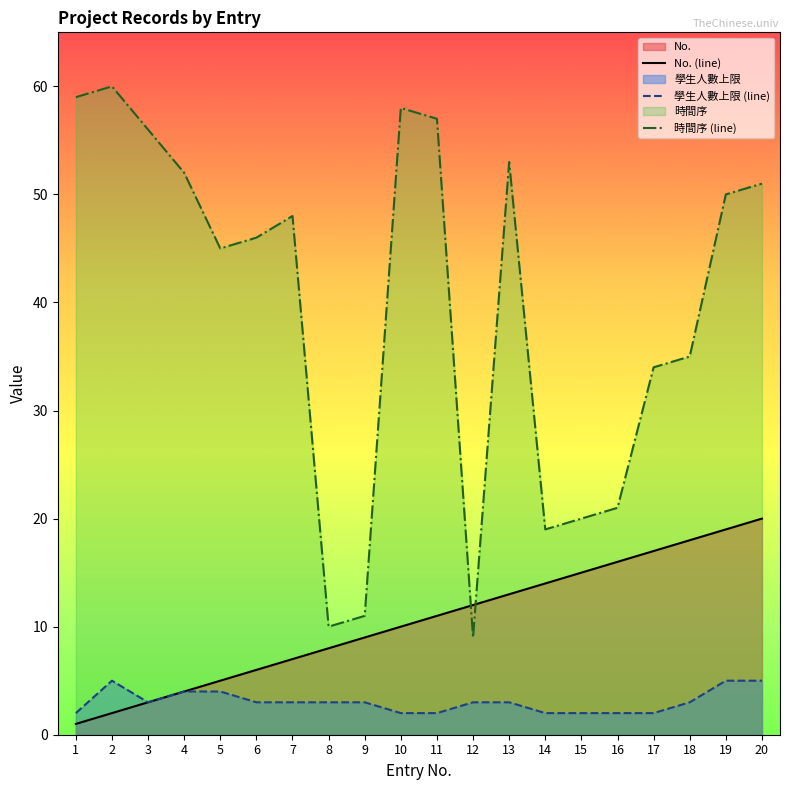

What is the value of the 時間序 point at the 8th from the left?

10